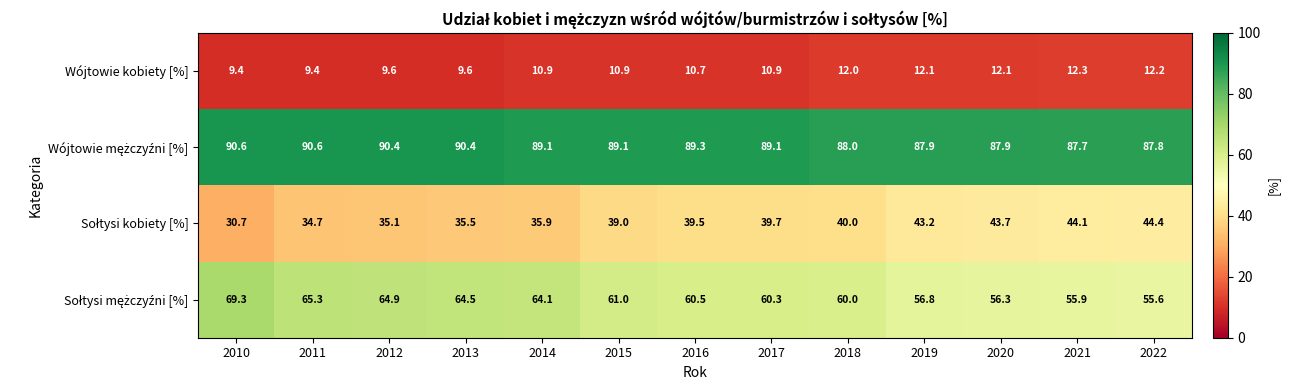

What is the sum of all Wójtowie kobiety [%] values?

142.1